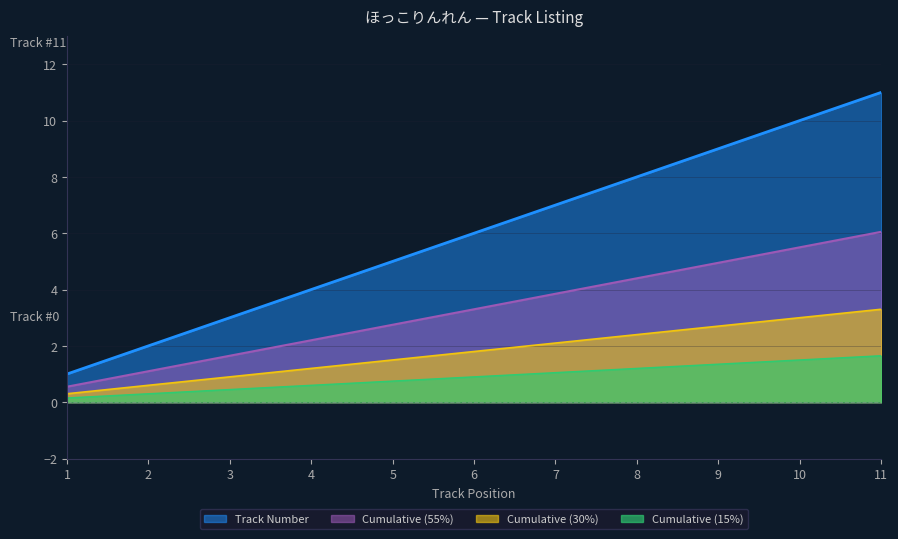

True or false: the data has more than 1 interior local peaks.

False